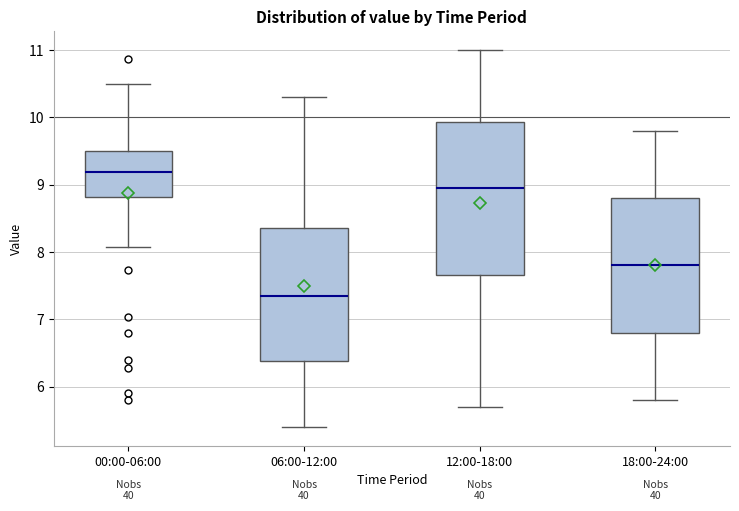

Which box has the lowest median line?

06:00-12:00